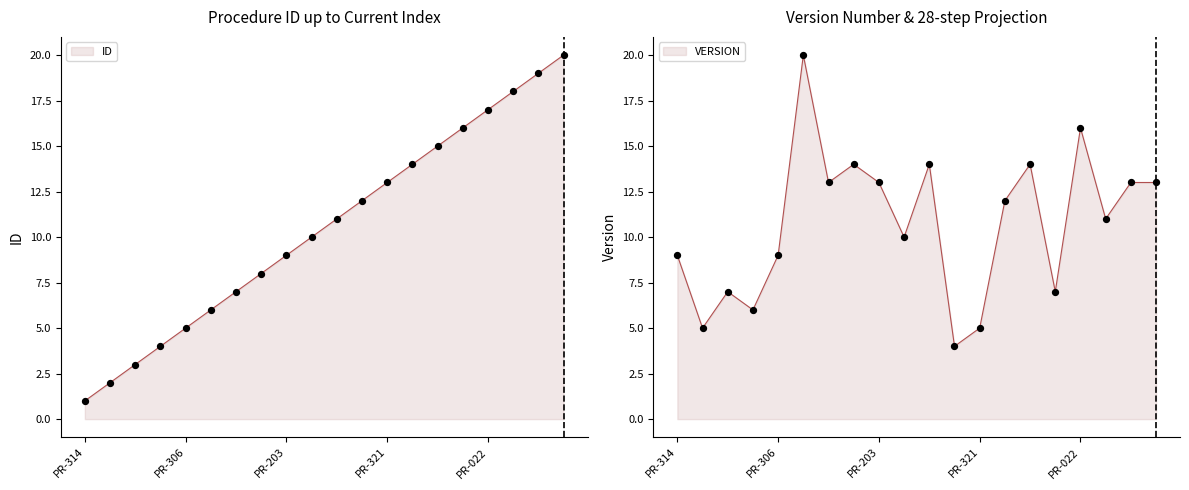

At which category is the sum across all series the highest?

PR-022